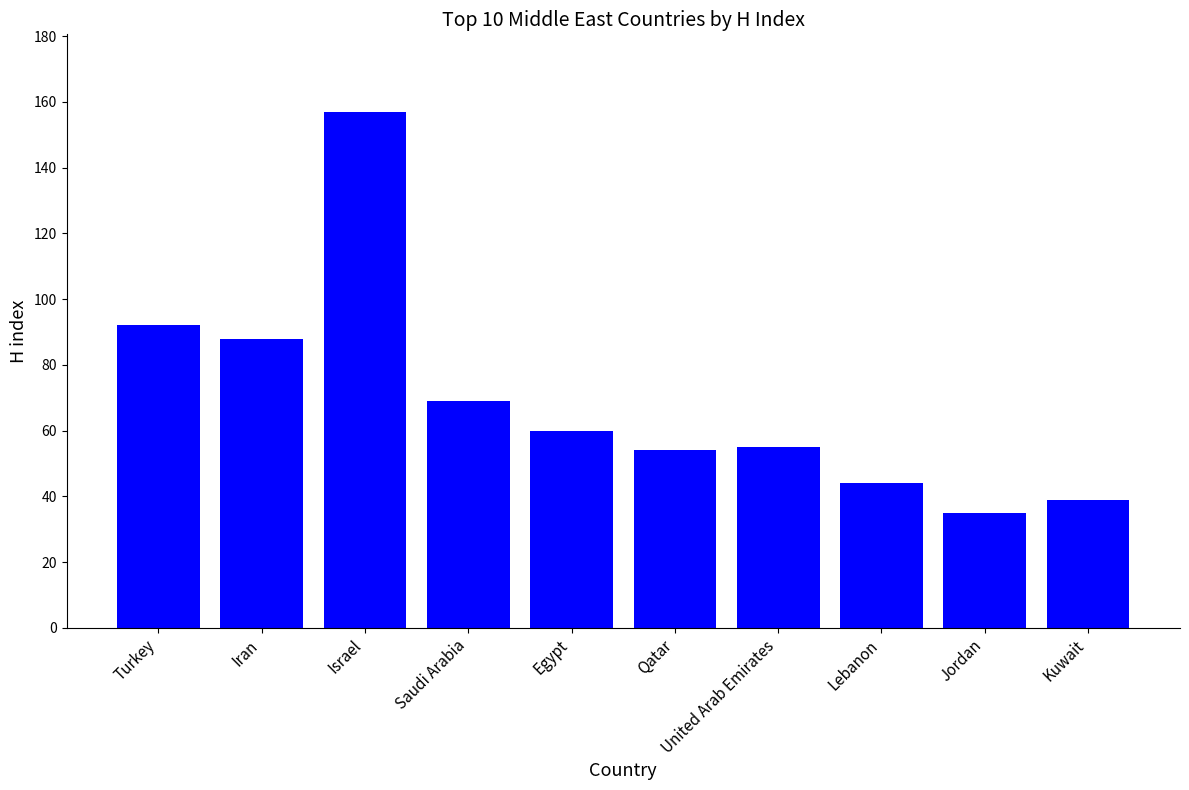

What is the sum of the values at Egypt and Iran?

148